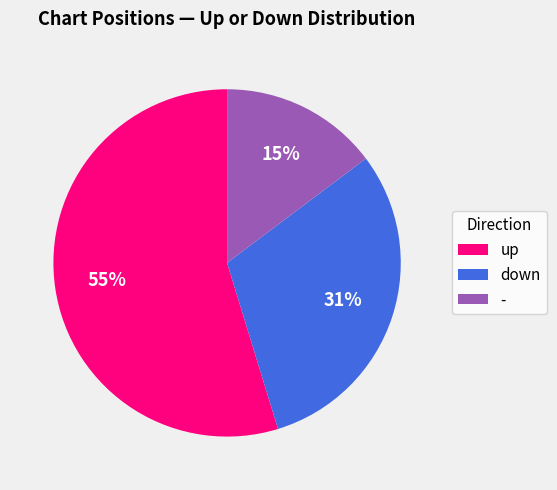

To the nearest percent, what is the combined percentage of - and up?

69%